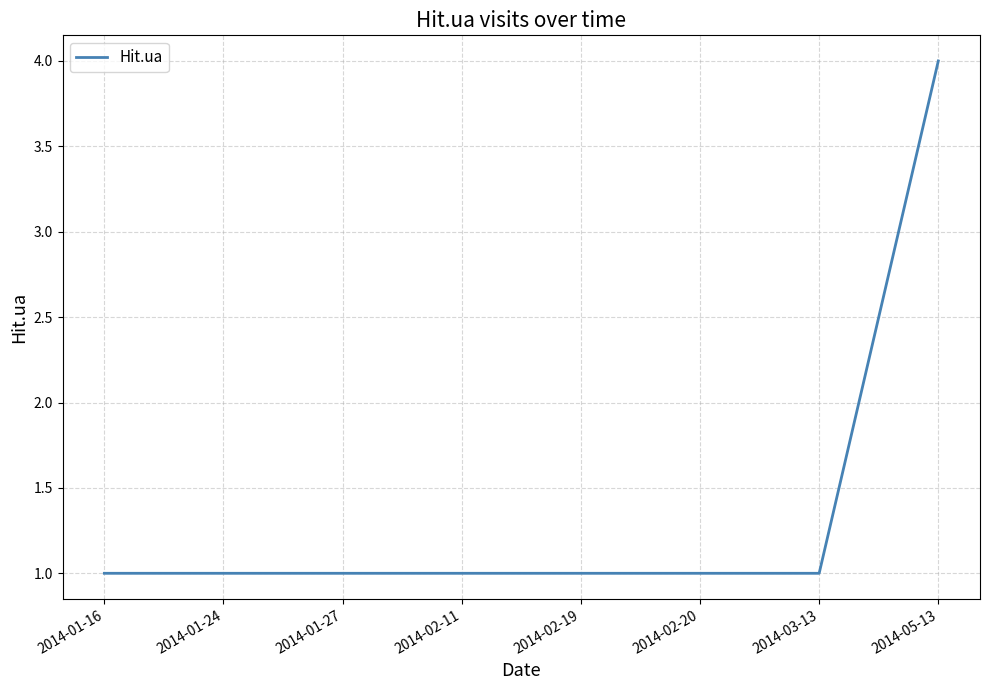

The chart shows a value of 1 at 2014-01-27. True or false?

True